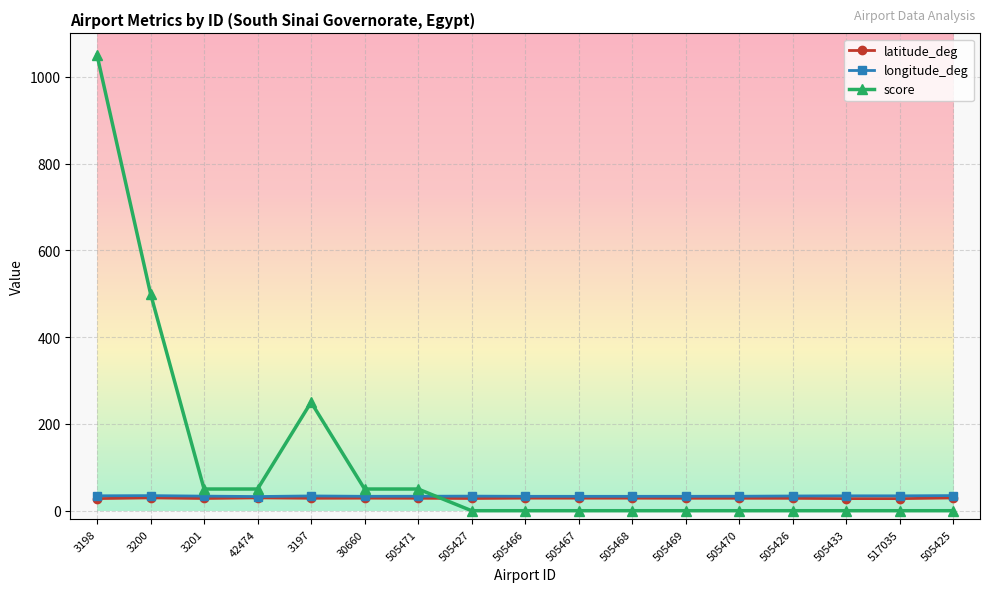

How many lines are shown in the chart?

3